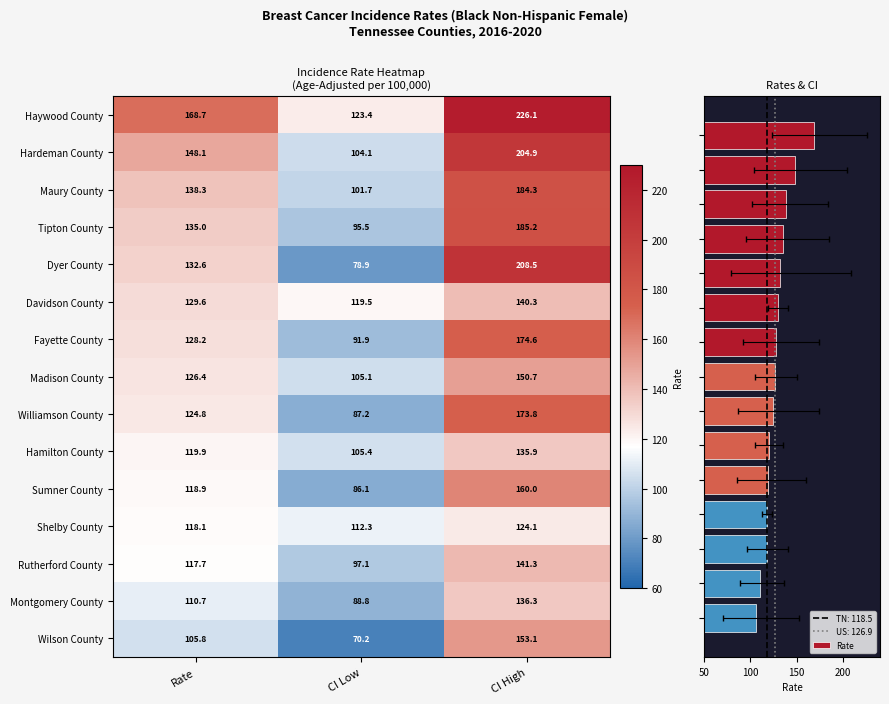

How many distinct data groups are displayed?

15